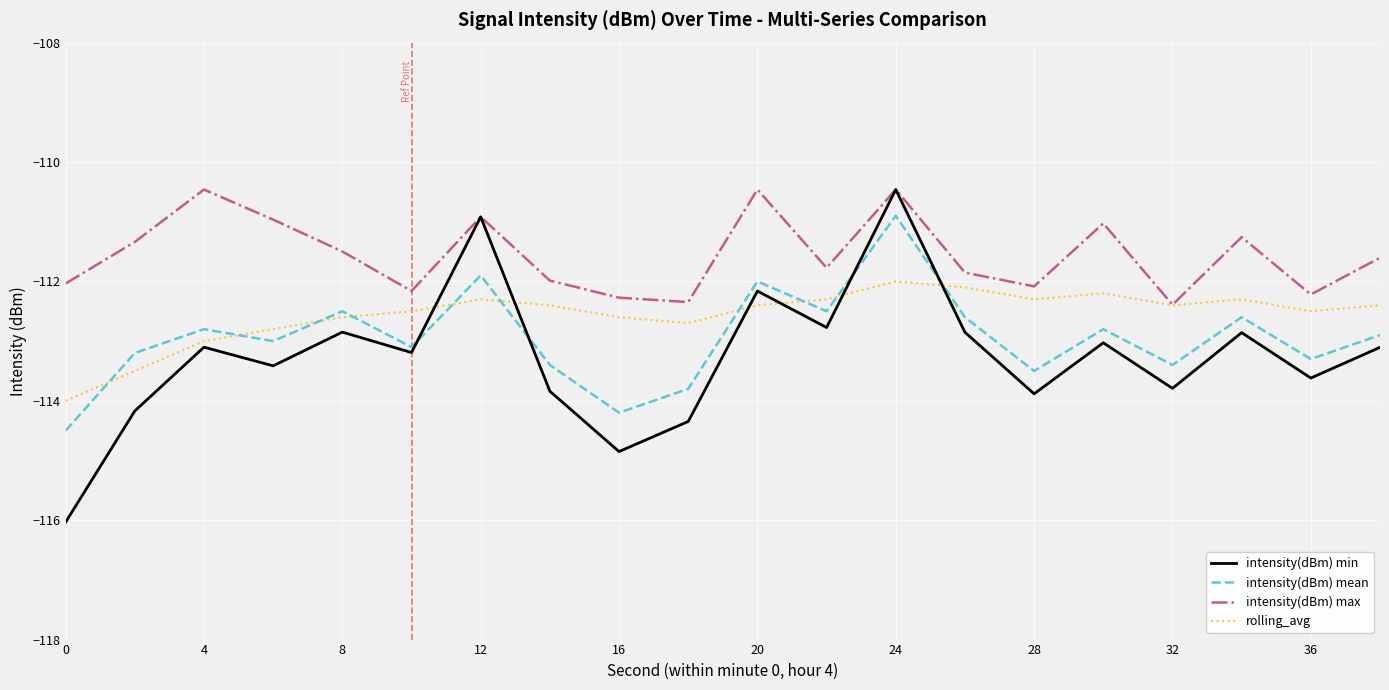

Which series has the largest total across all categories?

intensity(dBm) max